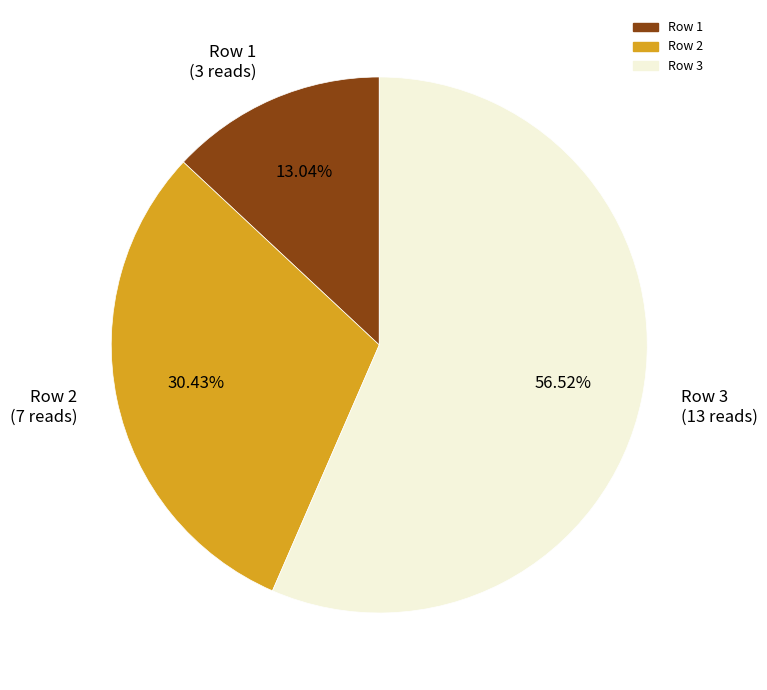

Count the number of slices in the pie.

3